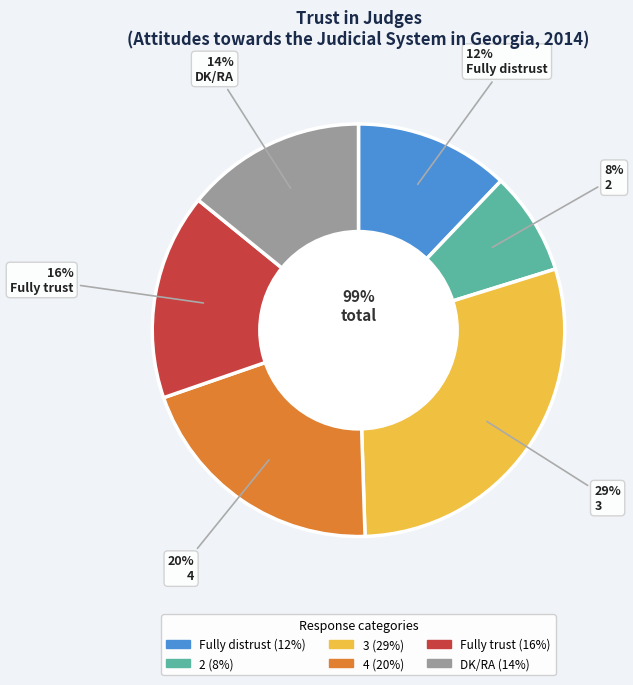

What is the change in value from 3 to 4?

-9